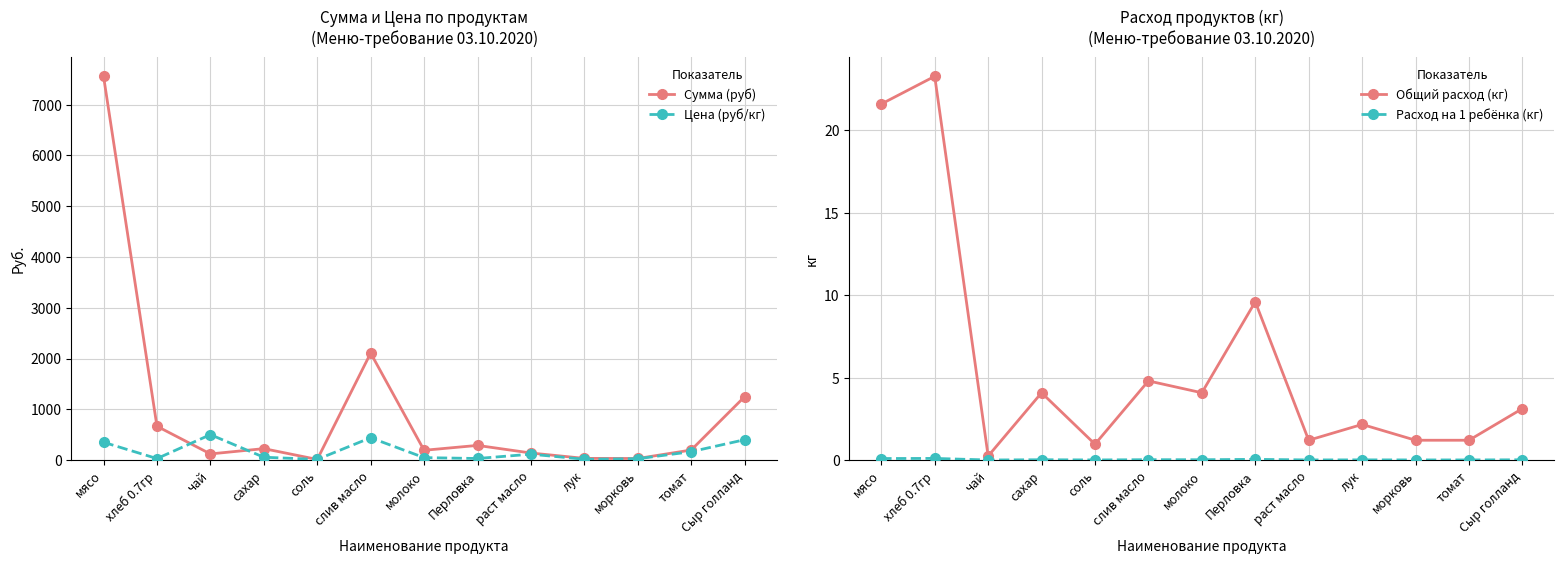

At which category does Цена (руб/кг) reach its first local valley?

хлеб 0.7гр